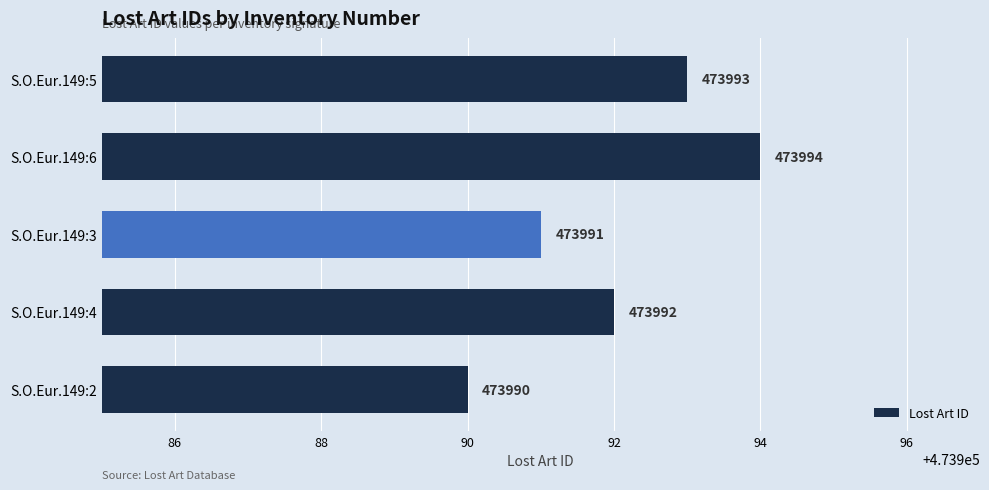

What is the difference between the second highest and minimum values?

3